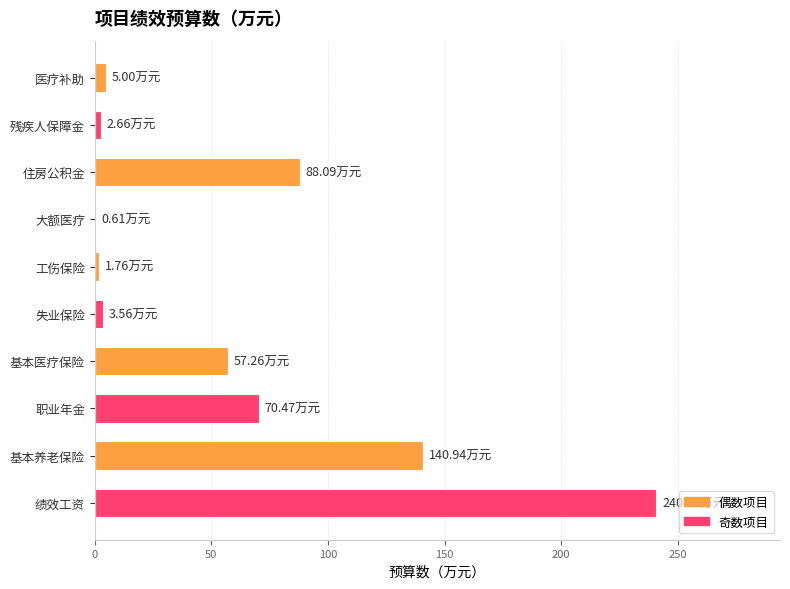

At which label is the value closest to 120?

基本养老保险